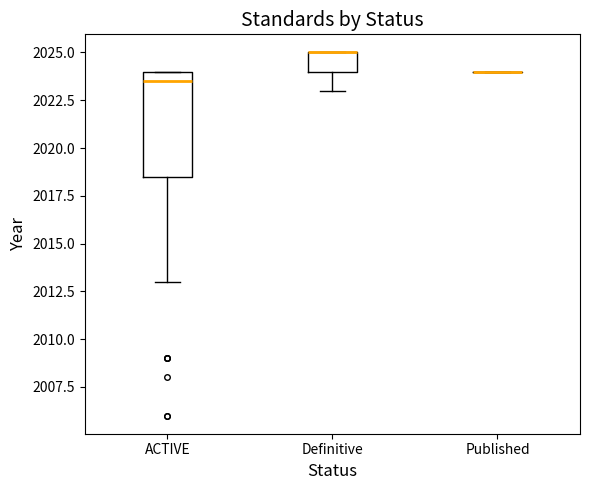

Reading left to right, transcribe this box plot: for each box, give where its median line is, the range the box spans, and where its two whiskers end, as read against the y-axis. The values are not printed on the chart, so give them approximately, as read against the axis.

ACTIVE: median 2023.5, box 2018.5 to 2024.0, whiskers 2013.0 to 2024.0
Definitive: median 2025.0 (drawn on the box's upper edge), box 2024.0 to 2025.0, whiskers 2023.0 to 2025.0
Published: box collapsed to a line at 2024.0, whiskers 2024.0 to 2024.0